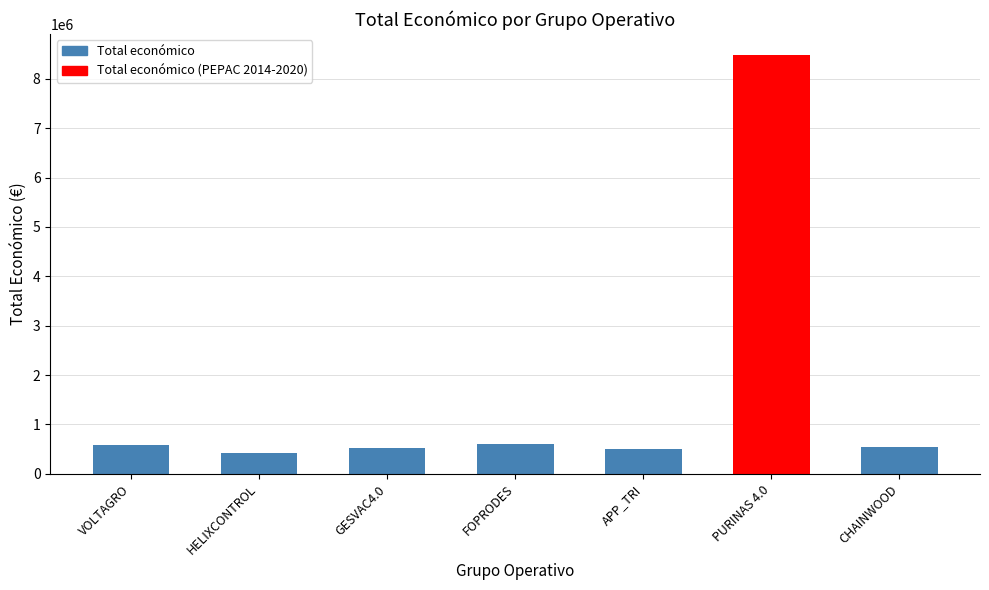

Which category has the highest value across all series?

PURINAS 4.0